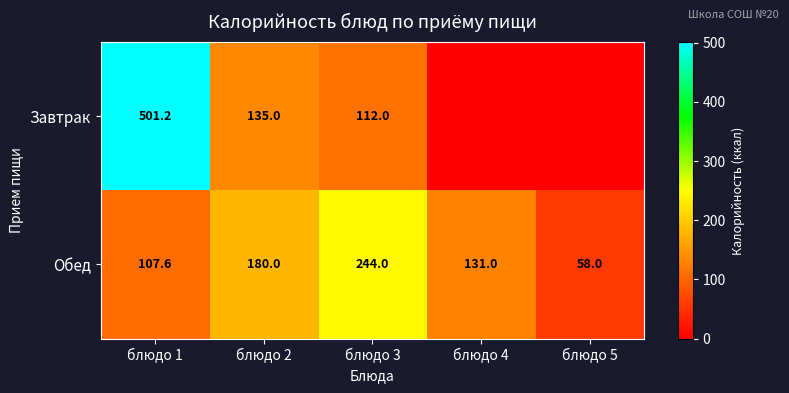

Is the value of Обед at блюдо 3 greater than the value of Завтрак at блюдо 2?

Yes